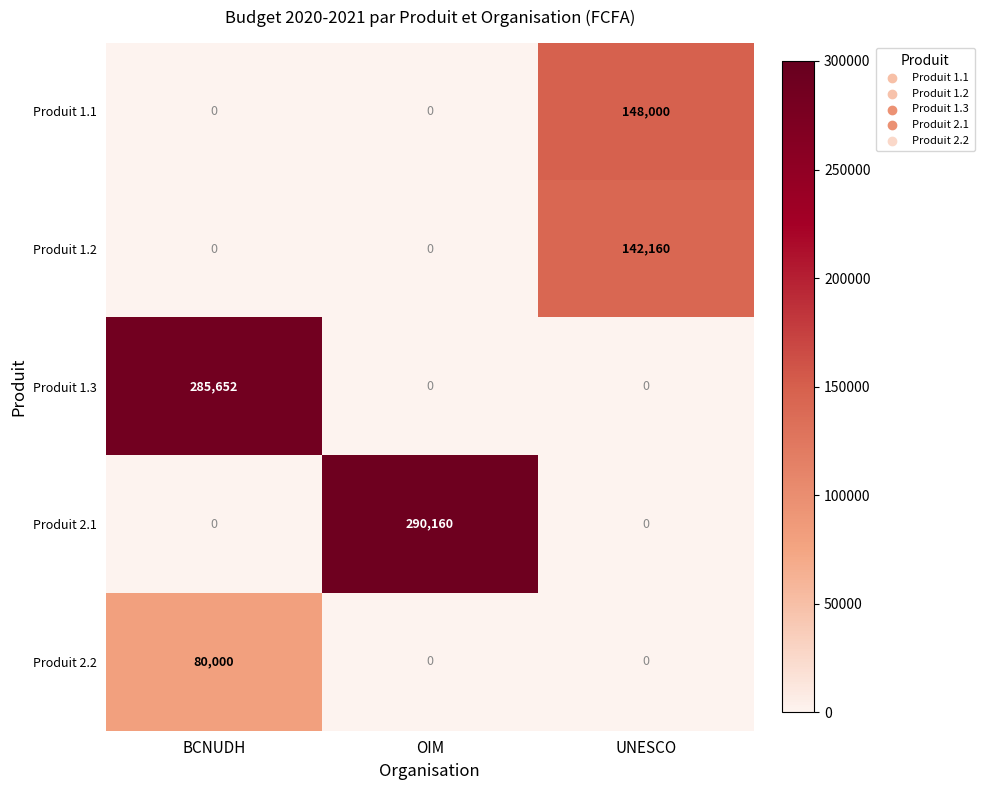

What is the difference between the highest and lowest values at OIM?

290160